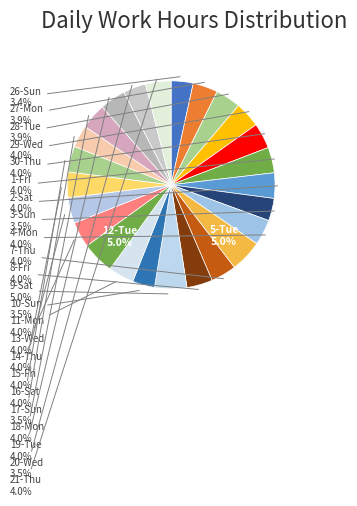

Approximately how many times larger is the value at 1-Fri compared to 7-Thu?

1.0